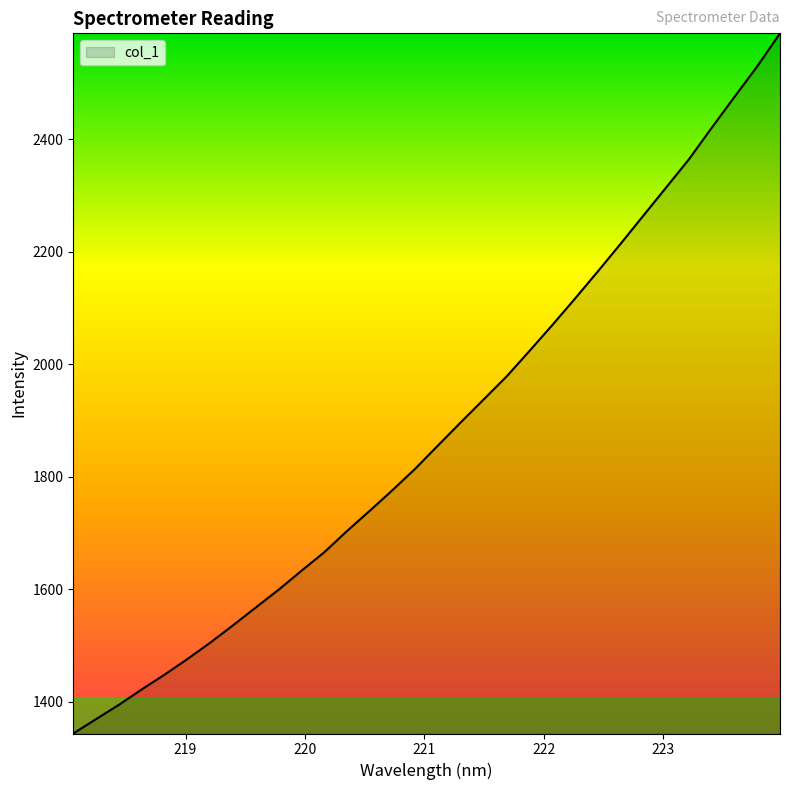

What is the greatest value displayed?

2588.4